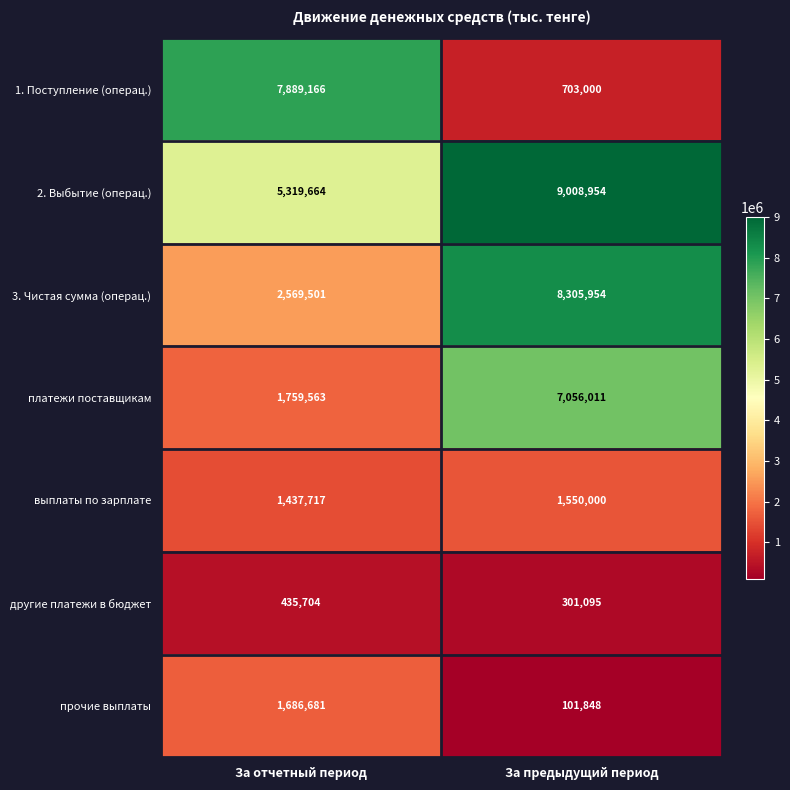

What is the smallest value displayed?

101848